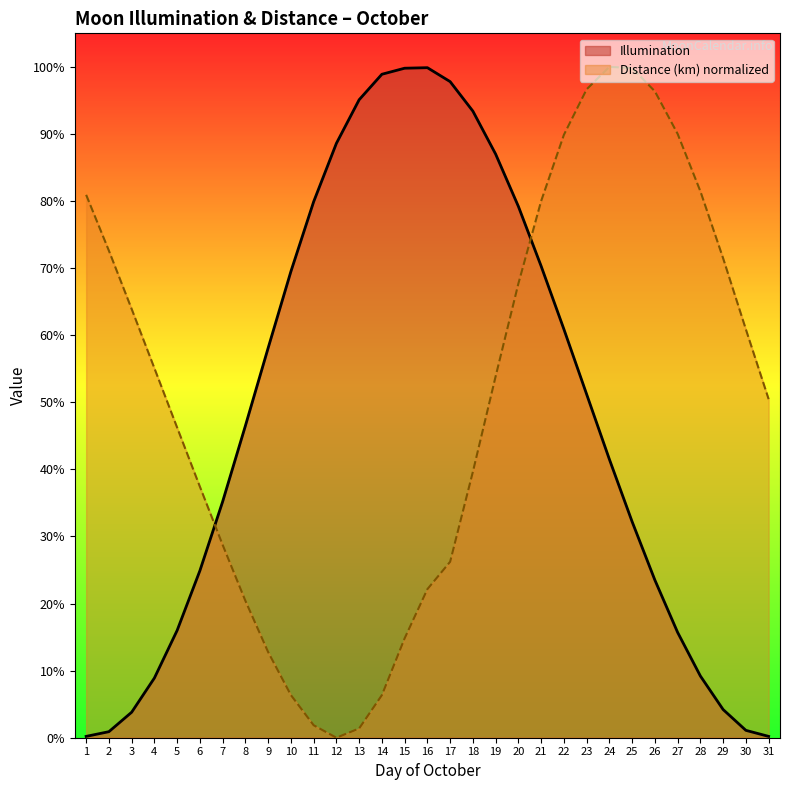

What is the difference between the second highest and minimum values in the Illumination series?

1.0